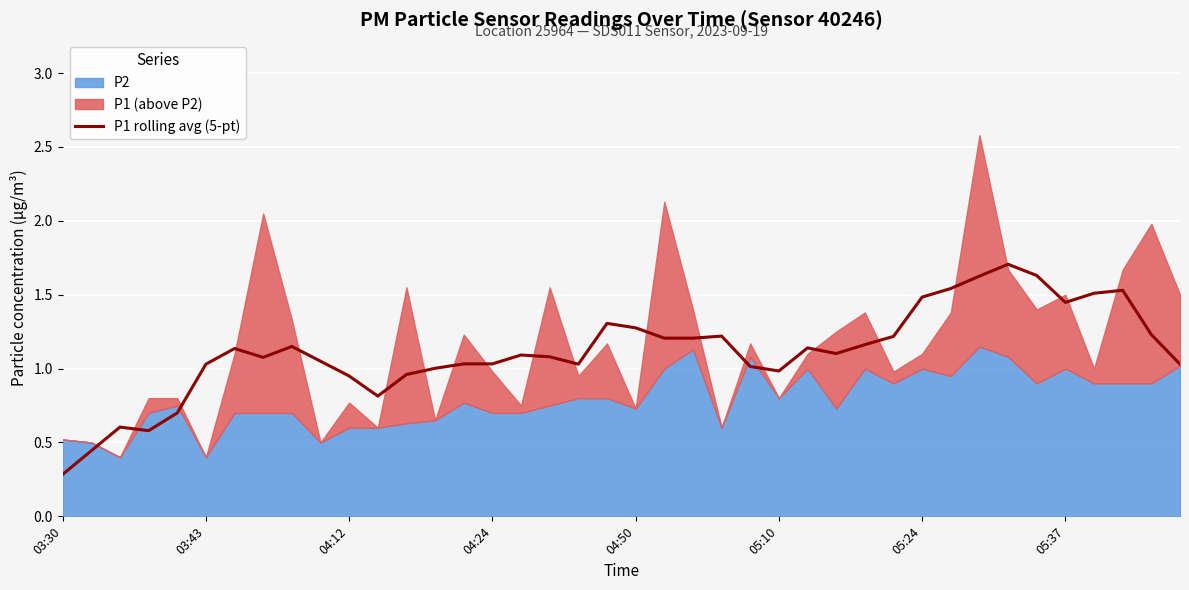

True or false: the data shows 1.5 at 16.

False